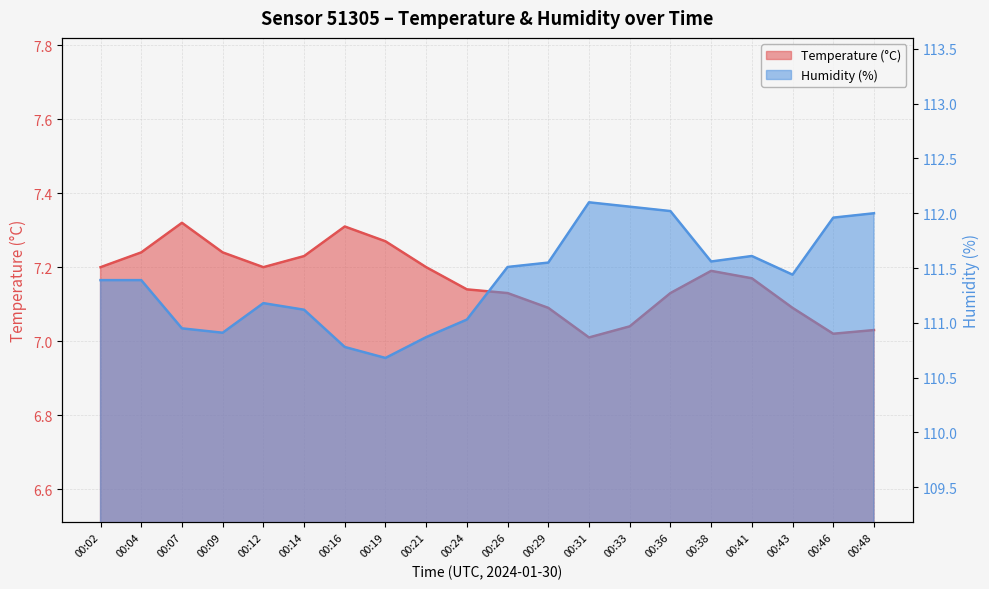

Where is the first local maximum for Humidity (%)?

00:12